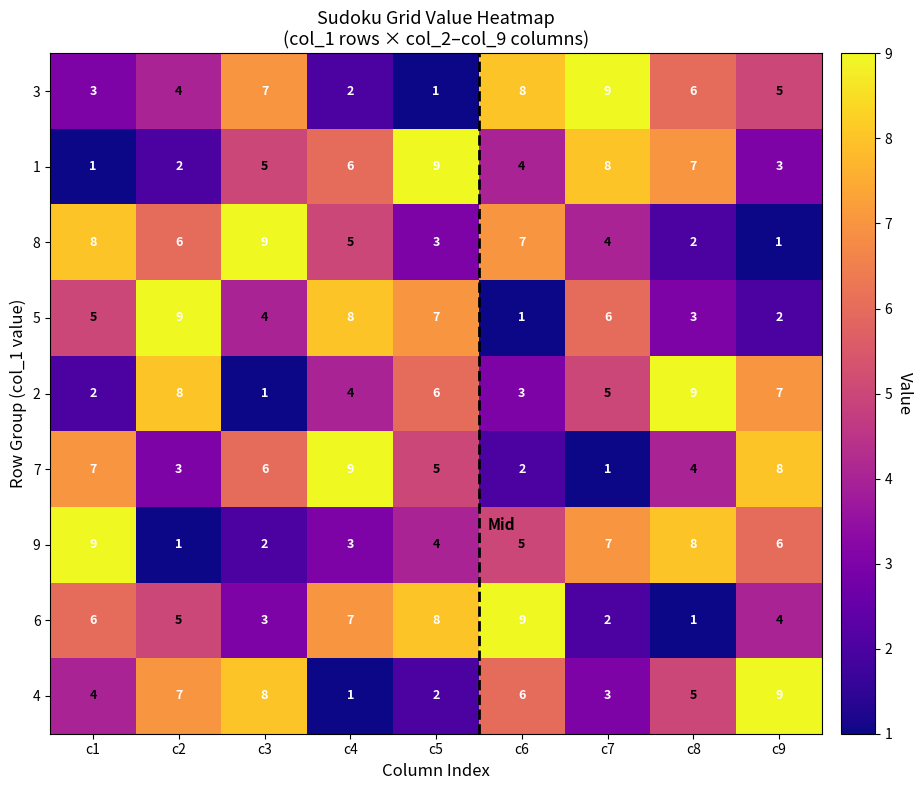

Which series changed the most between c1 and c3?

9